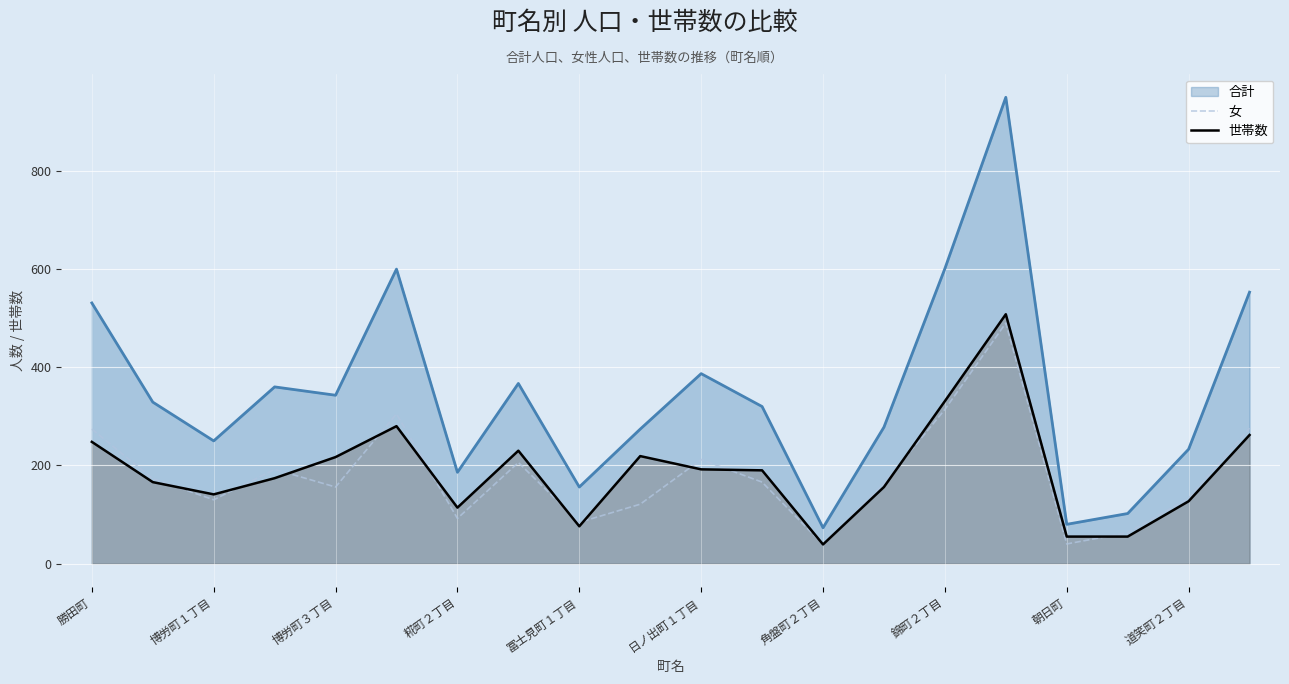

After their last crossing, which series has the higher values: 世帯数 or 女?

女